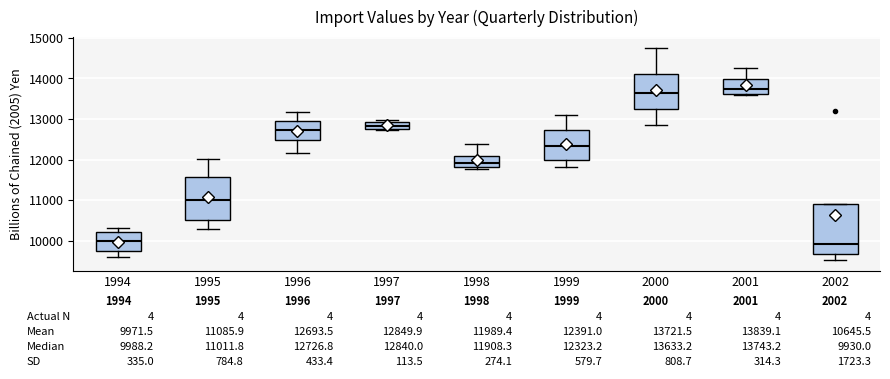

Which box is the tallest, from its lower edge to its upper edge?

2002